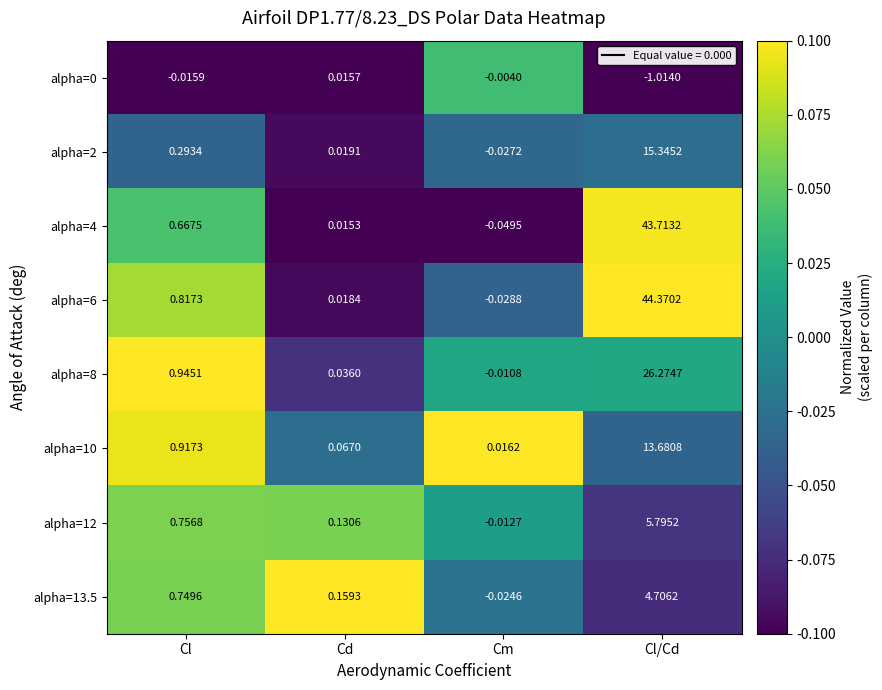

At which category does the chart reach its minimum across all series?

Cl/Cd